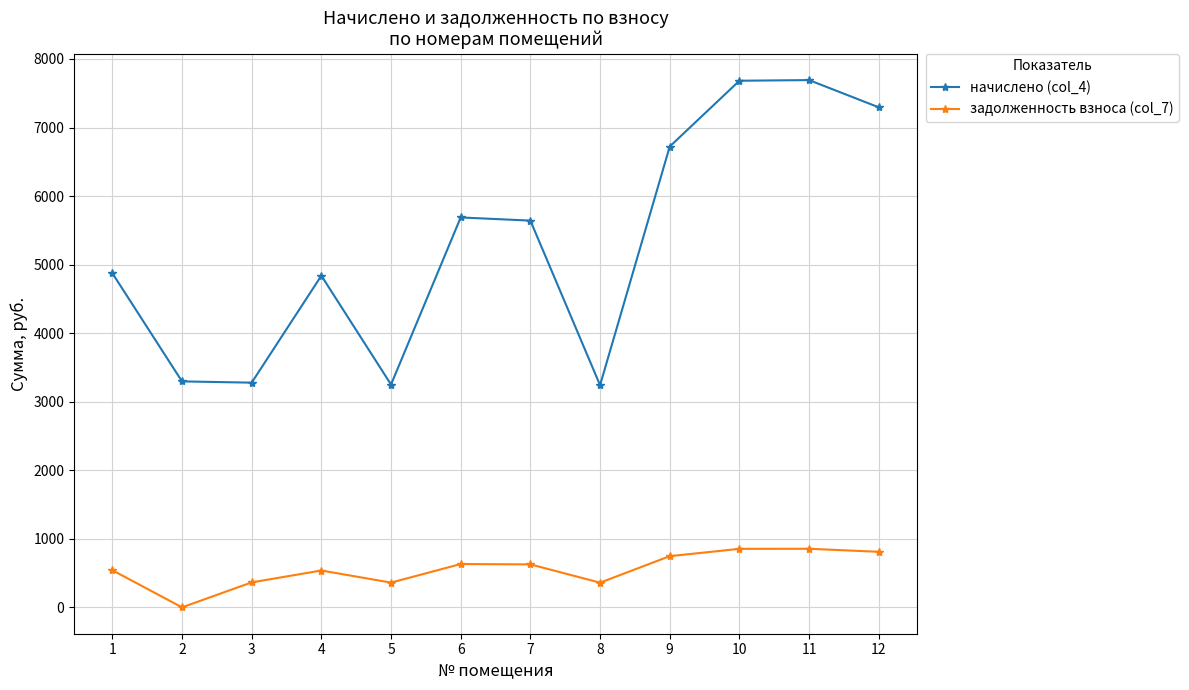

What value does the задолженность взноса (col_7) series have at 11?

854.7